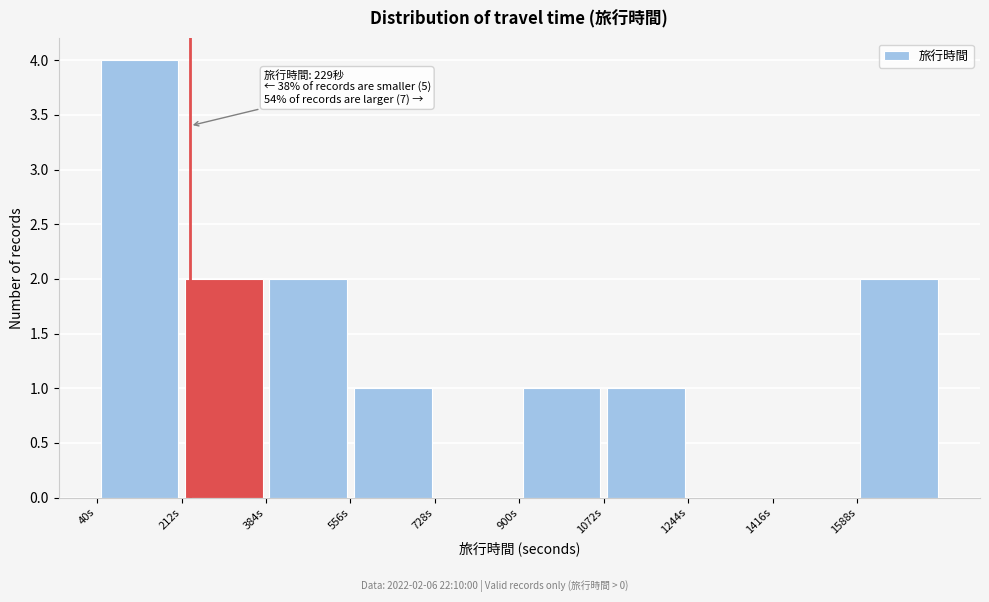

Which range on the x-axis has the tallest bar?

40 to 212